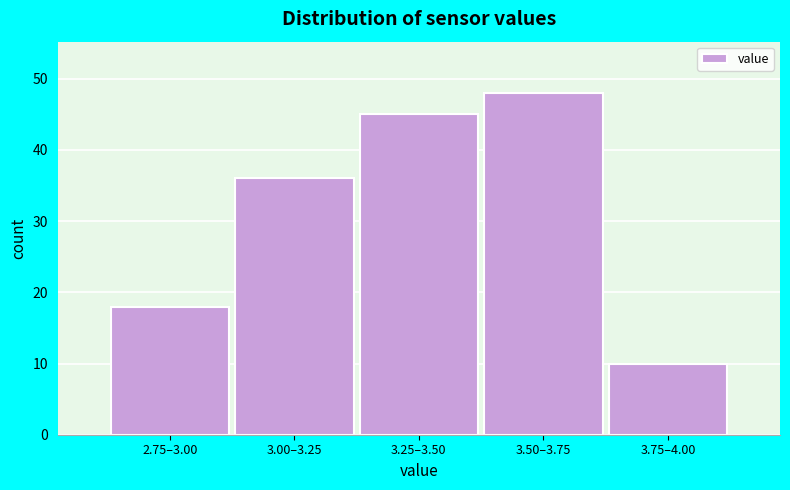

Reading left to right, extract all data points from this chart.

18	36	45	48	10